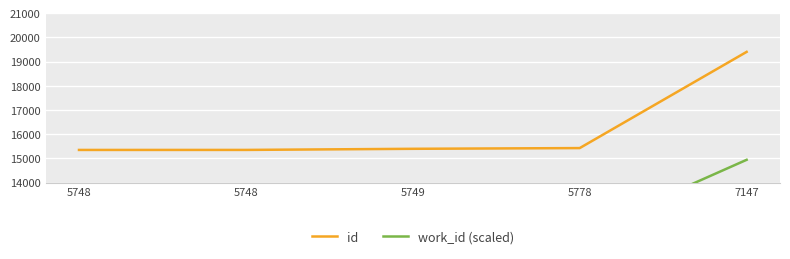

What is the difference between the highest and lowest values at 5748?

3529.6